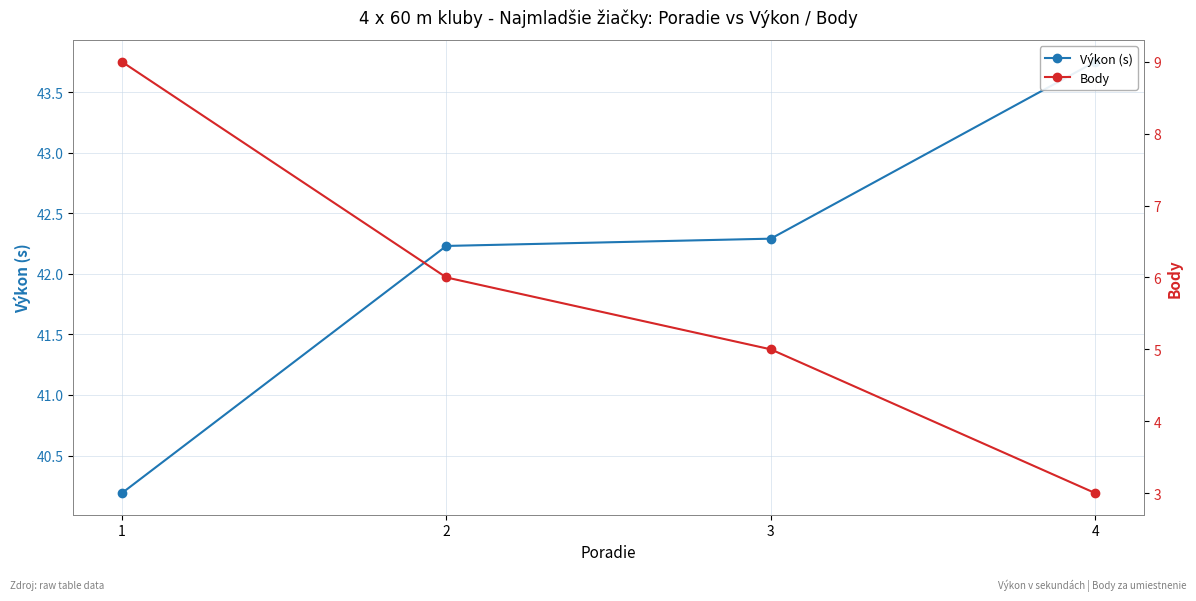

At which label does Výkon (s) reach its minimum?

1